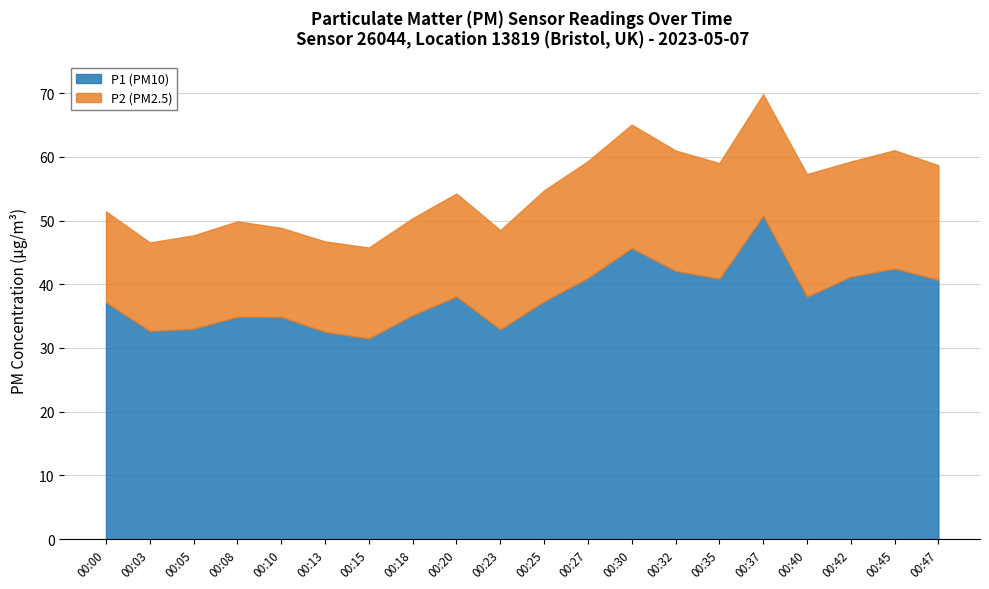

Reading left to right, what are all the values shown in this chart?

P1: 00:00=37.2	00:03=32.7	00:05=33.0	00:08=34.9	00:10=34.9	00:13=32.5	00:15=31.5	00:18=35.1	00:20=38.1	00:23=32.9	00:25=37.3	00:27=41.0	00:30=45.7	00:32=42.1	00:35=40.9	00:37=50.8	00:40=38.0	00:42=41.2	00:45=42.5	00:47=40.7
P2: 00:00=14.3	00:03=13.9	00:05=14.7	00:08=15.0	00:10=14.0	00:13=14.2	00:15=14.3	00:18=15.2	00:20=16.2	00:23=15.6	00:25=17.4	00:27=18.3	00:30=19.4	00:32=18.9	00:35=18.1	00:37=19.1	00:40=19.2	00:42=18.1	00:45=18.6	00:47=18.0